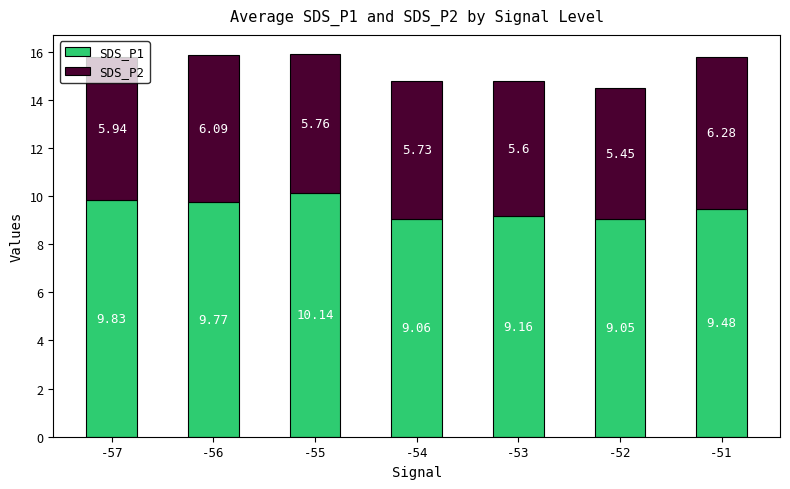

What is the sum of the SDS_P1 values at -54 and -52?

18.1